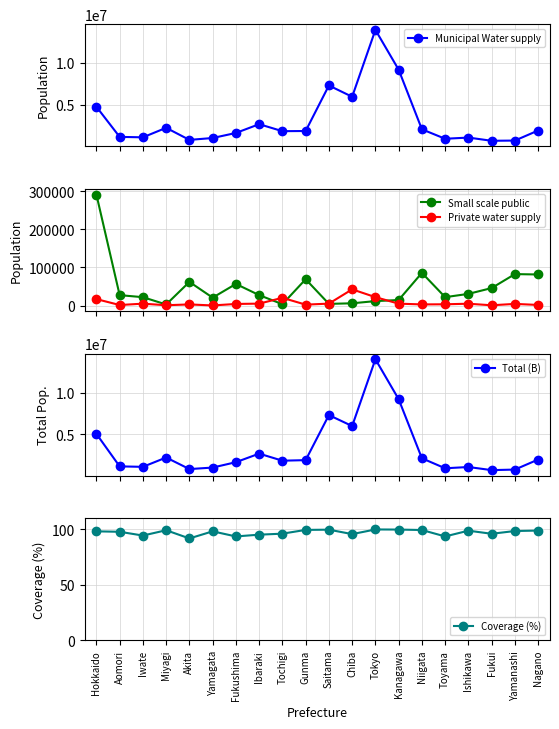

Reading left to right, transcribe all the data shown in this chart.

Municipal Water supply: 4761260.0	1153037.0	1100742.0	2238389.0	794253.0	1018882.0	1622563.0	2673782.0	1837489.0	1856705.0	7306584.0	5954260.0	13959443.0	9195052.0	2060527.0	928764.0	1070822.0	686999.0	713473.0	1917437.0
Small scale public: 291435.0	27391.0	22075.0	2860.0	62169.0	20809.0	56805.0	27492.0	3667.0	69157.0	4500.0	5997.0	11773.0	14612.0	85934.0	22100.0	30737.0	46016.0	82650.0	81626.0
Private water supply: 17005.0	1480.0	5049.0	890.0	3037.0	336.0	4265.0	5137.0	20365.0	2488.0	5146.0	42616.0	22165.0	5049.0	3066.0	3410.0	4900.0	795.0	4440.0	1675.0
Total (B): 5069700.0	1181908.0	1127866.0	2242139.0	859459.0	1040027.0	1683633.0	2706411.0	1861521.0	1928350.0	7316230.0	6002873.0	13993381.0	9214713.0	2149527.0	954274.0	1106459.0	733810.0	800563.0	2000738.0
Coverage (%): 98.3	97.9	94.5	99.3	91.9	98.3	93.7	95.3	96.2	99.6	99.8	95.8	100.0	99.9	99.5	93.7	98.9	96.1	98.6	99.0